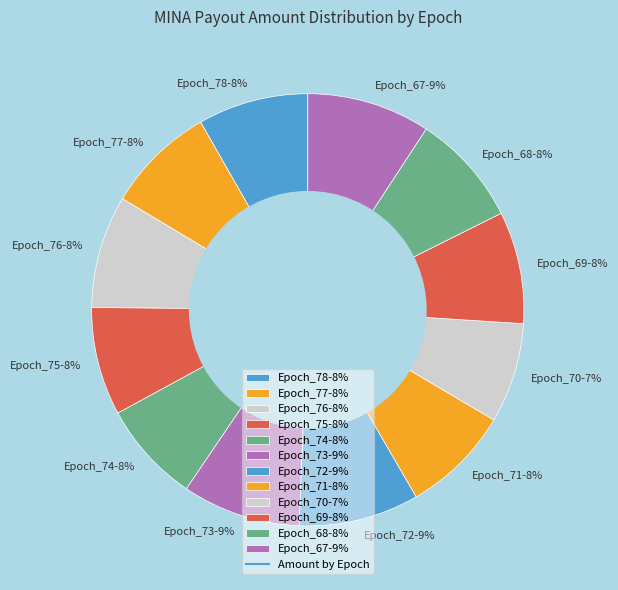

To the nearest percent, what is the average slice percentage?

8%